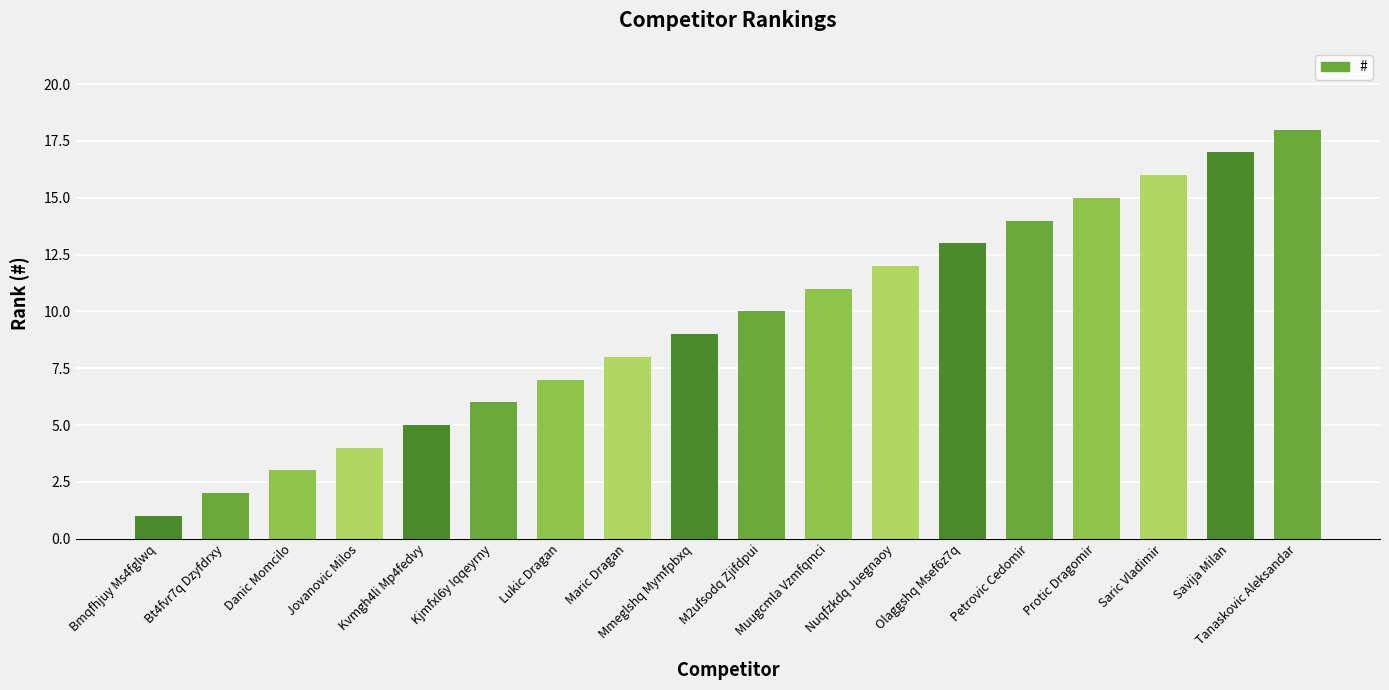

Is it true that the value at Kvmgh4li Mp4fedvy is 1?

False